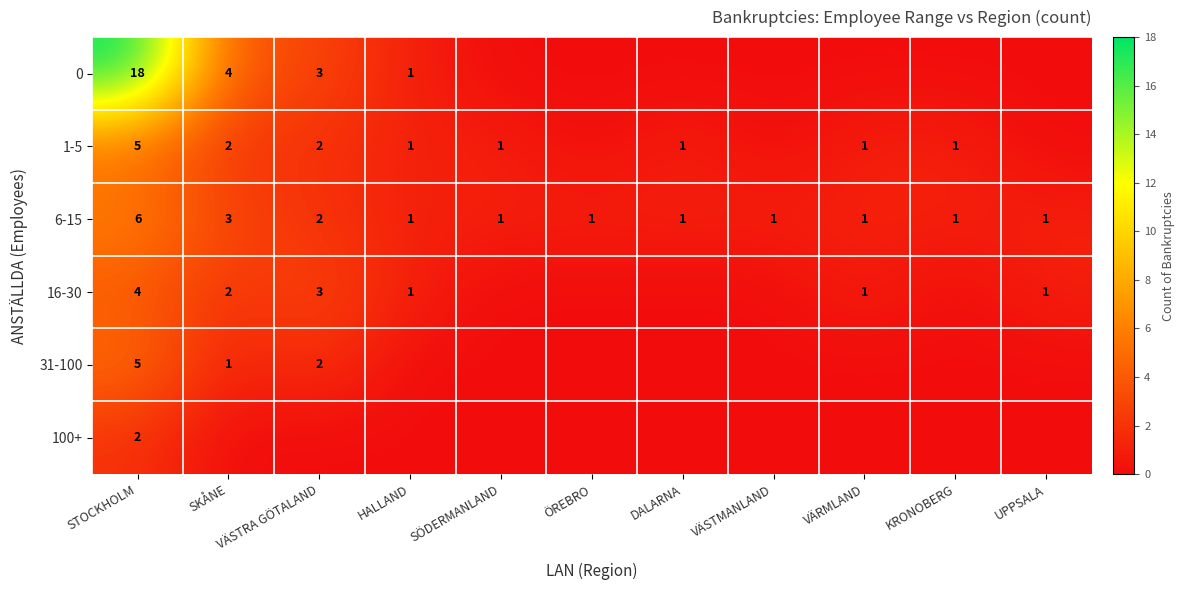

Is it true that 31-100 equals 5 at STOCKHOLM?

True